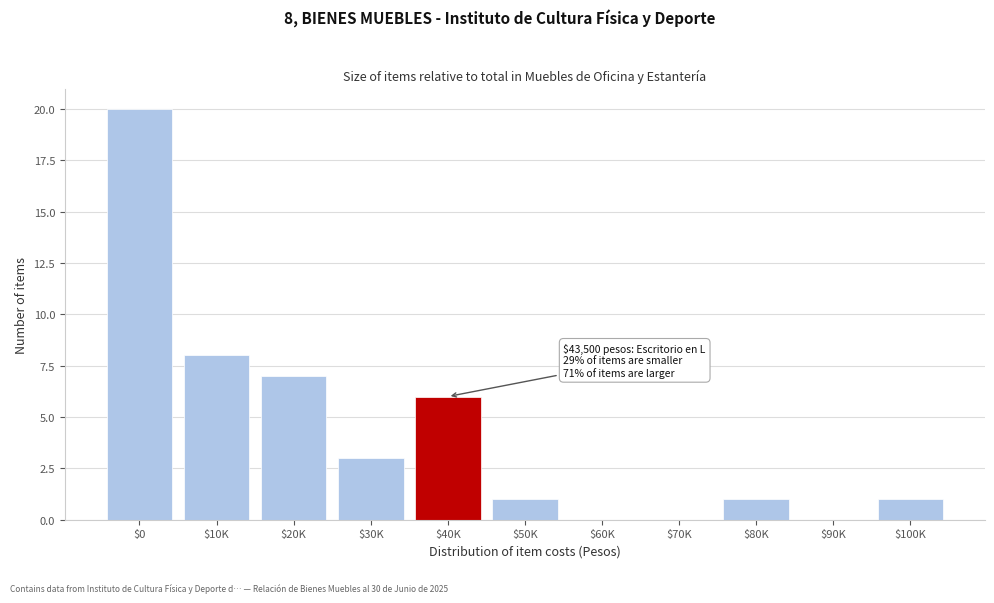

What is the greatest value displayed?

20